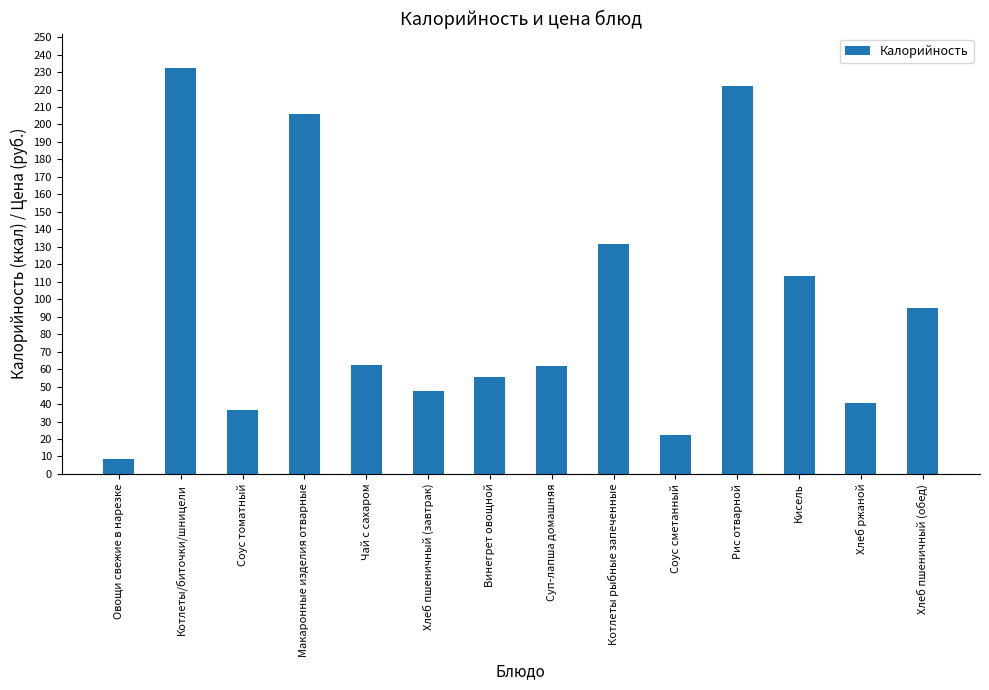

What is the smallest value displayed?

8.4